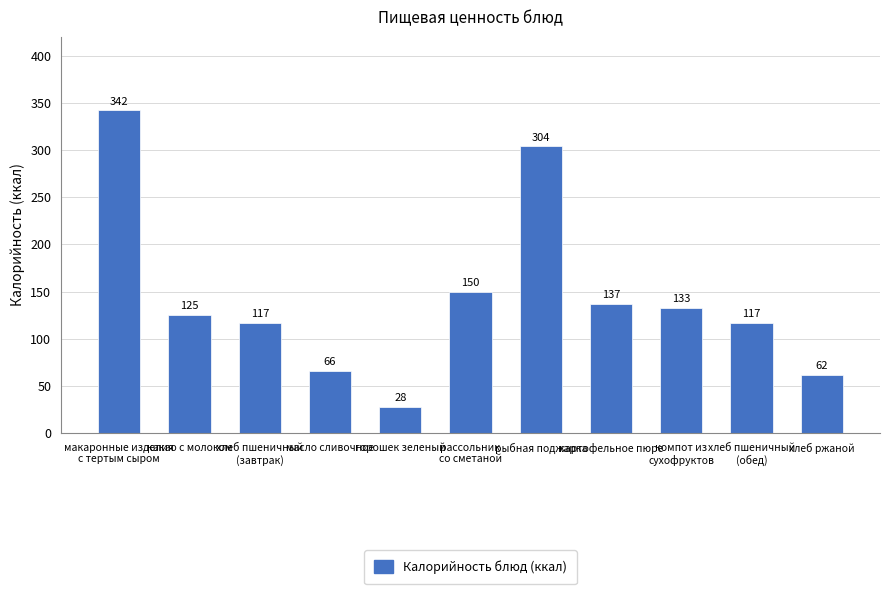

What is the minimum value shown in the chart?

28